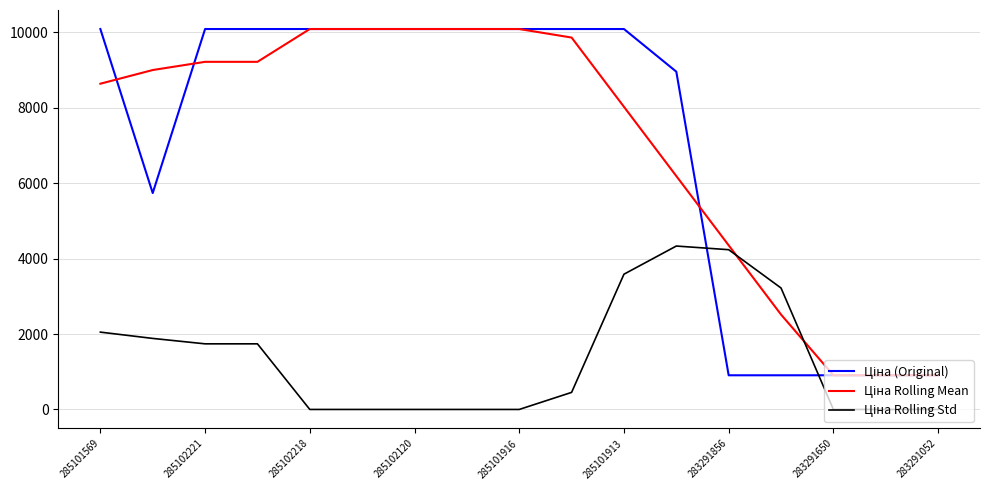

Where does the Ціна Rolling Std series first go above 452?

285101569